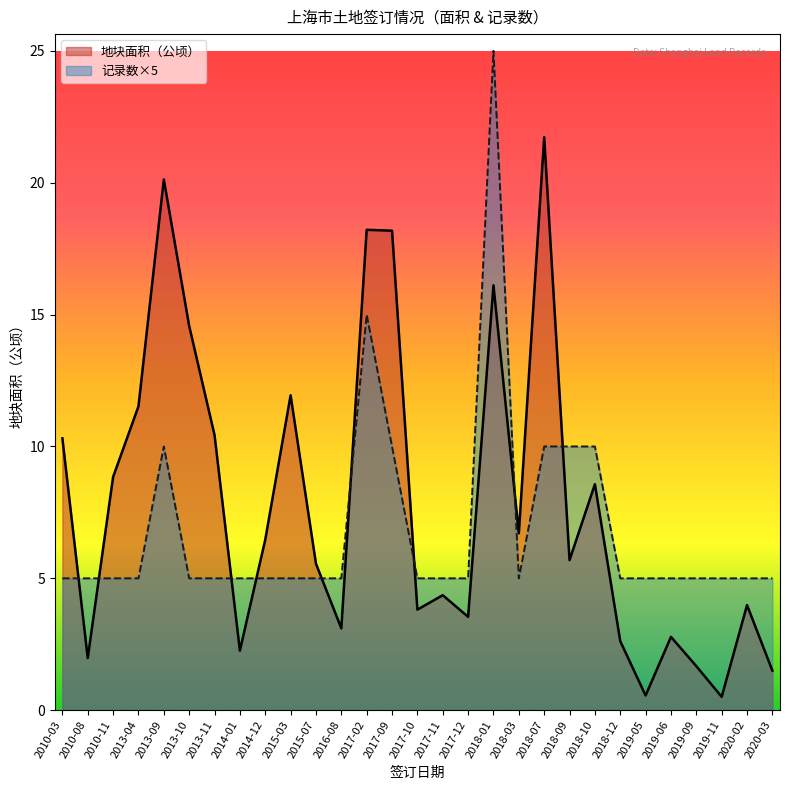

At 2016-08, list the series in order from smallest to largest.

地块面积（公顷）, 记录数×5